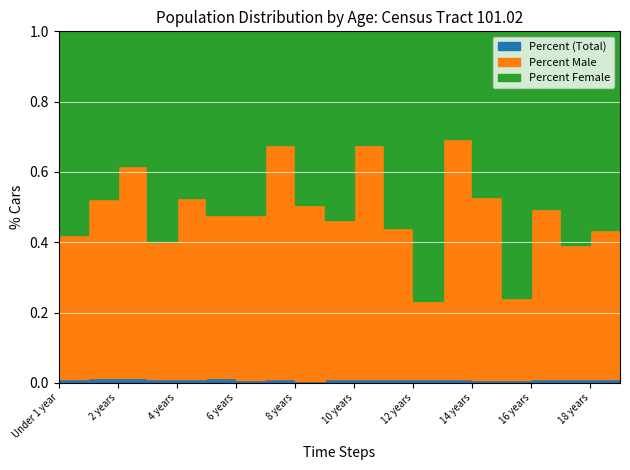

What is the spread (max minus min) of values at 15 years?

0.8